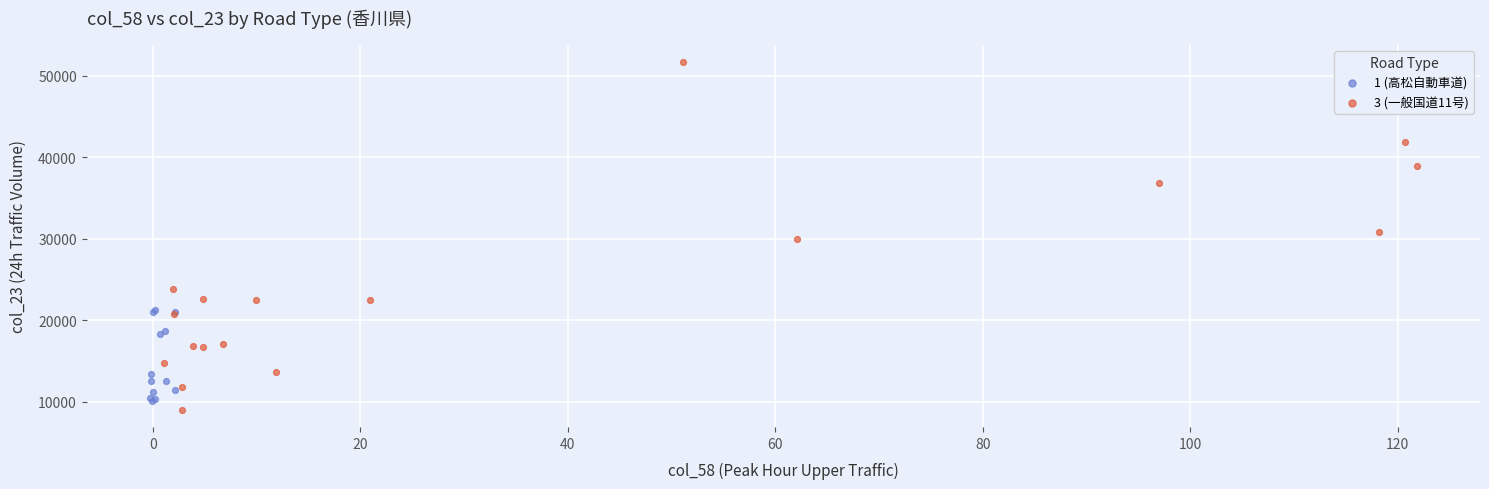

Which series contains the highest Y value?

3 (一般国道11号)